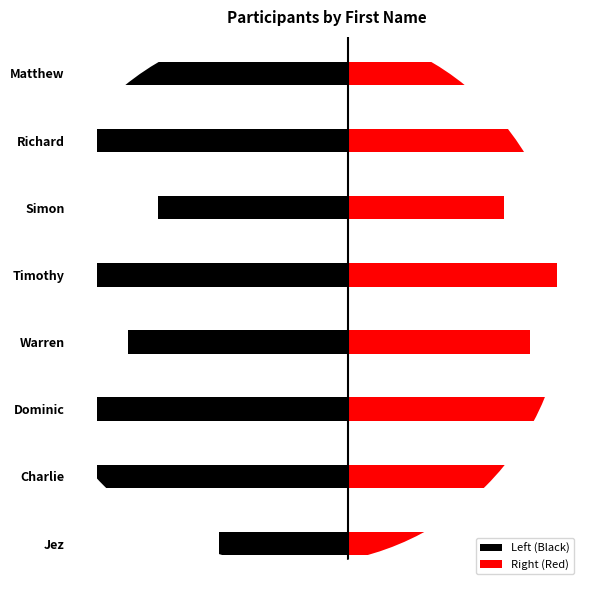

Does the chart contain stacked bars?

No